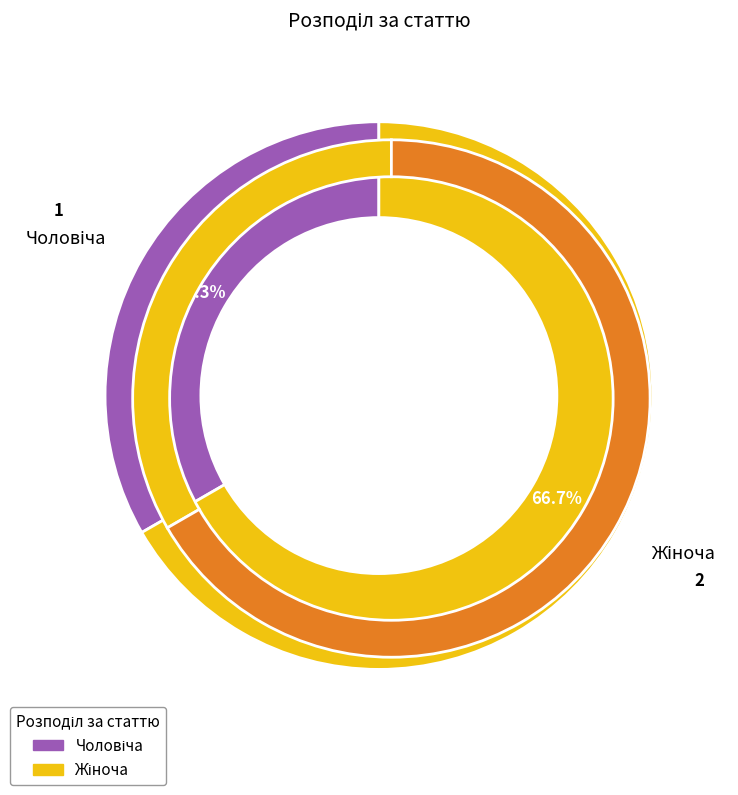

What portion of the pie excludes Чоловіча?

66.7%